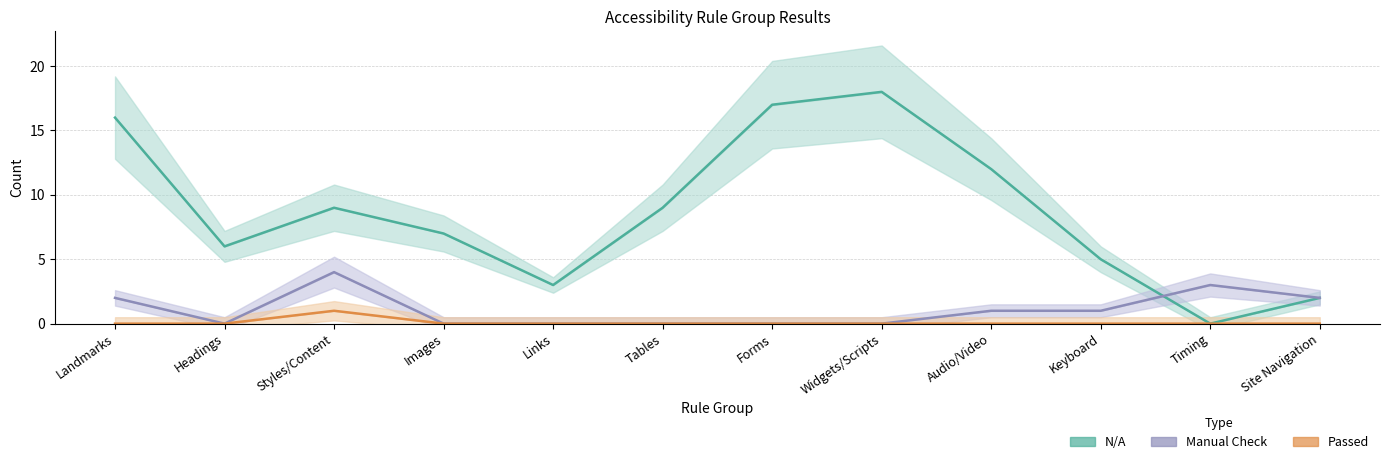

Reading left to right, what are all the values shown in this chart?

N/A: Landmarks=16	Headings=6	Styles/Content=9	Images=7	Links=3	Tables=9	Forms=17	Widgets/Scripts=18	Audio/Video=12	Keyboard=5	Timing=0	Site Navigation=2
Passed: Landmarks=0	Headings=0	Styles/Content=1	Images=0	Links=0	Tables=0	Forms=0	Widgets/Scripts=0	Audio/Video=0	Keyboard=0	Timing=0	Site Navigation=0
Manual Check: Landmarks=2	Headings=0	Styles/Content=4	Images=0	Links=0	Tables=0	Forms=0	Widgets/Scripts=0	Audio/Video=1	Keyboard=1	Timing=3	Site Navigation=2